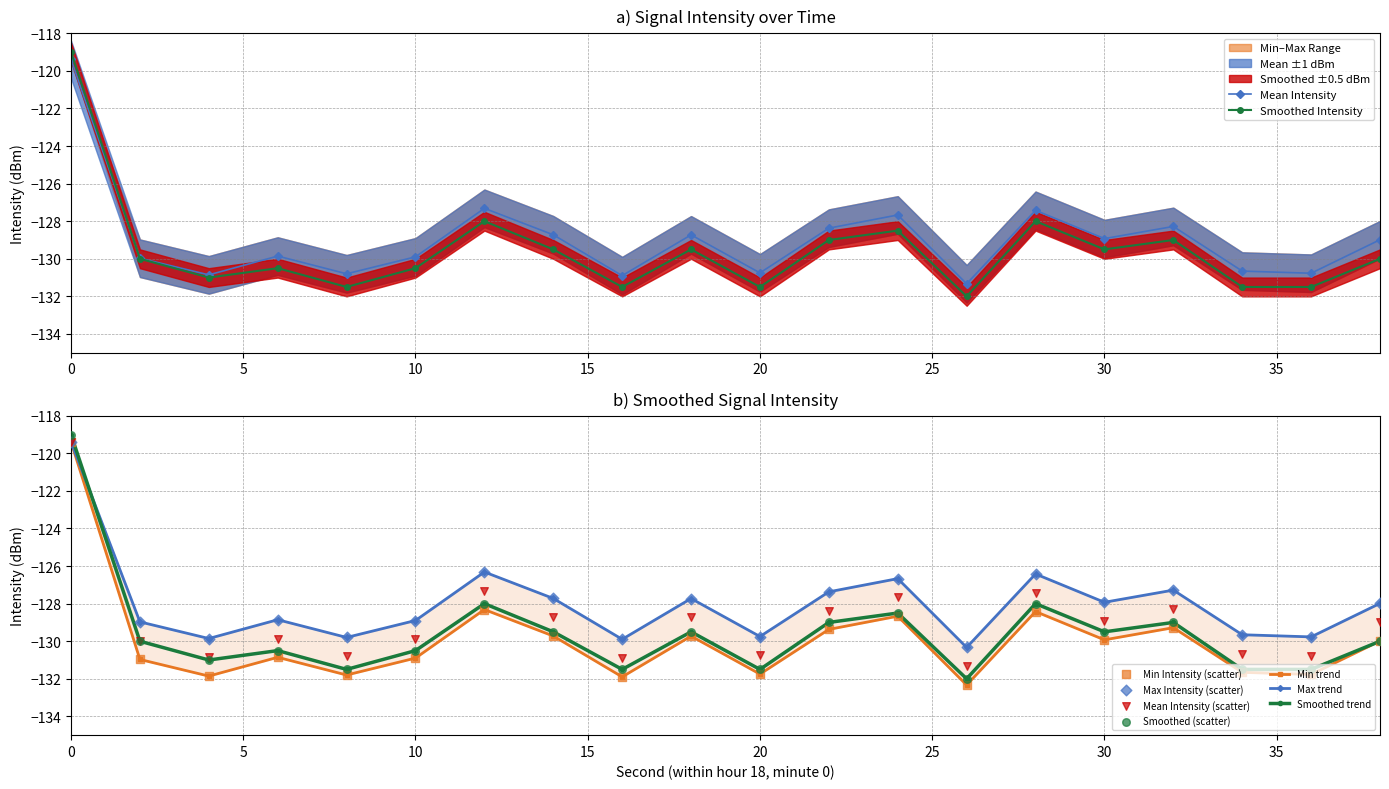

True or false: Mean Intensity has more than 1 points higher than both neighbors.

True